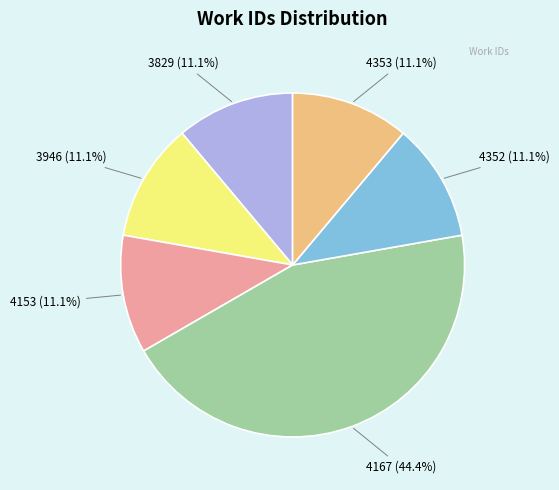

Do 4353 and 3829 together represent more than half of the pie?

No